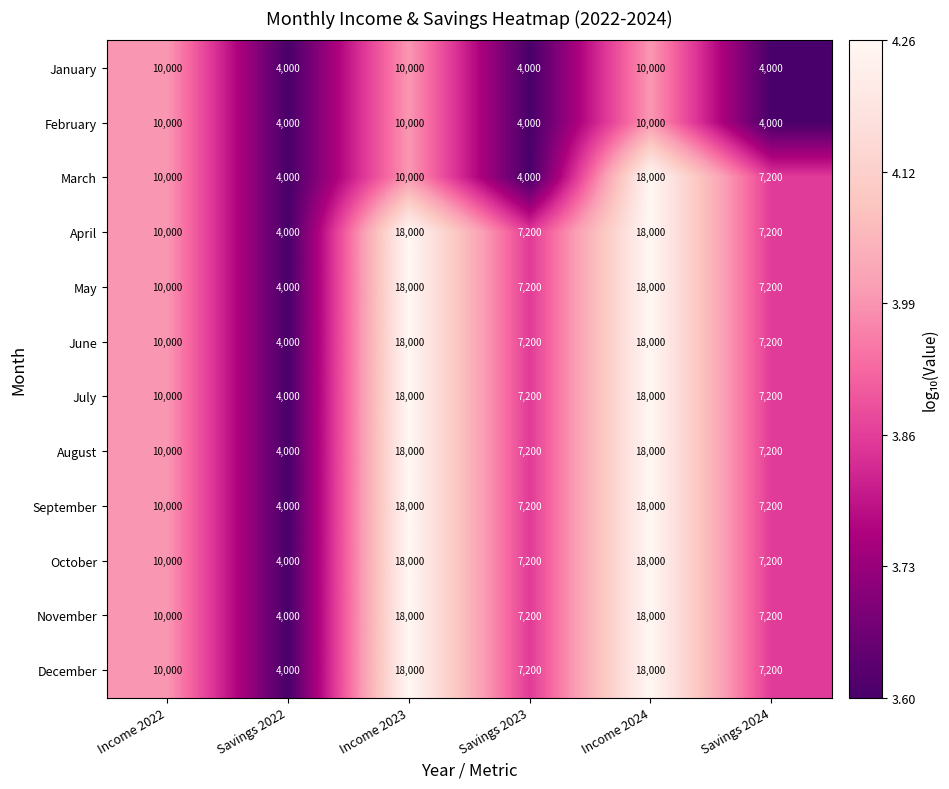

The December series shows 18000 at Income 2024. True or false?

True